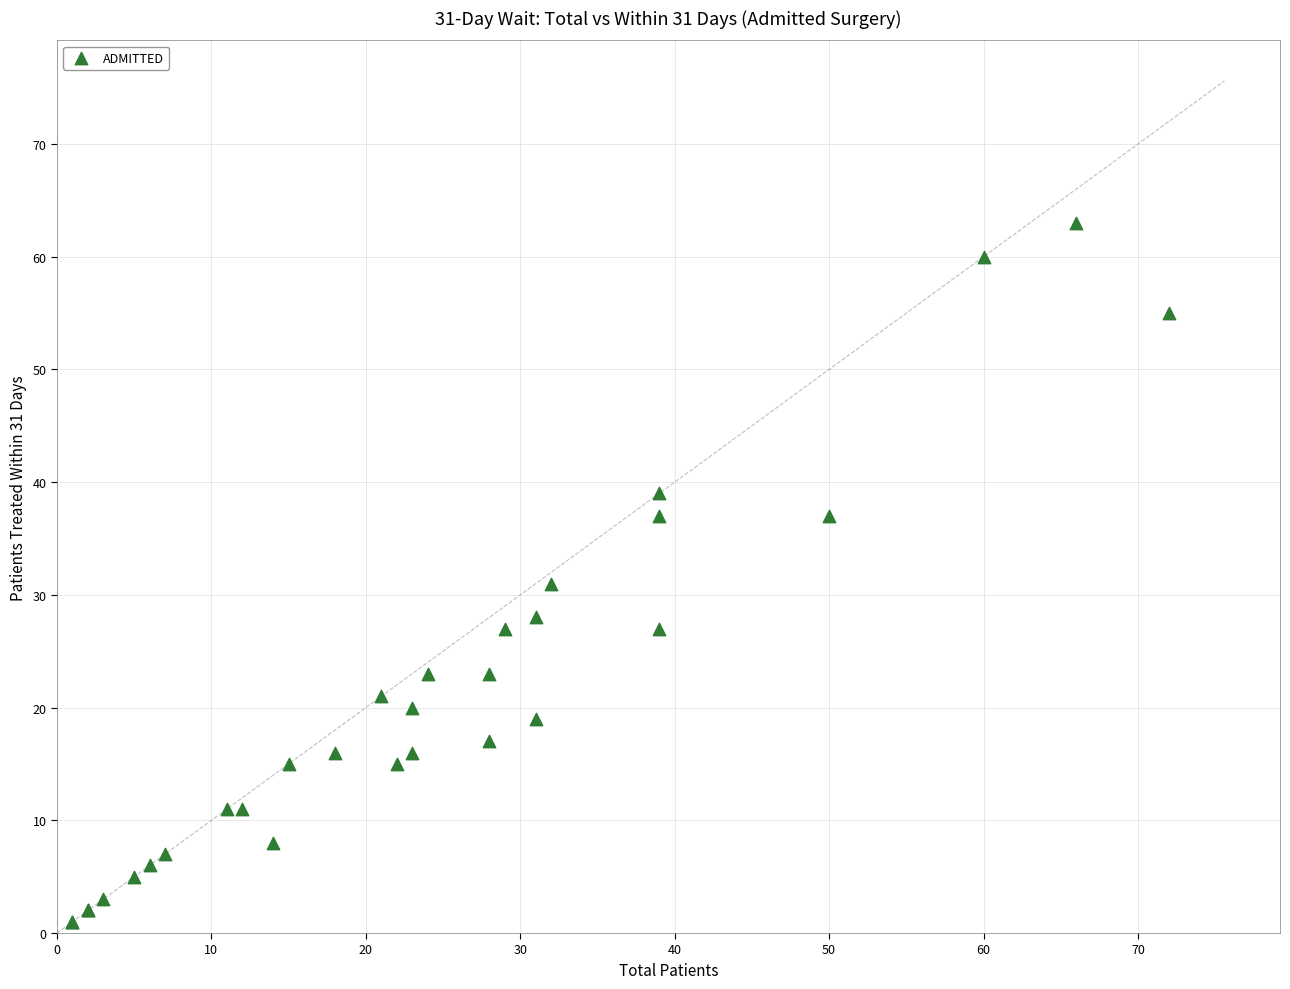

What Y value in the scatter plot is closest to 32?

31